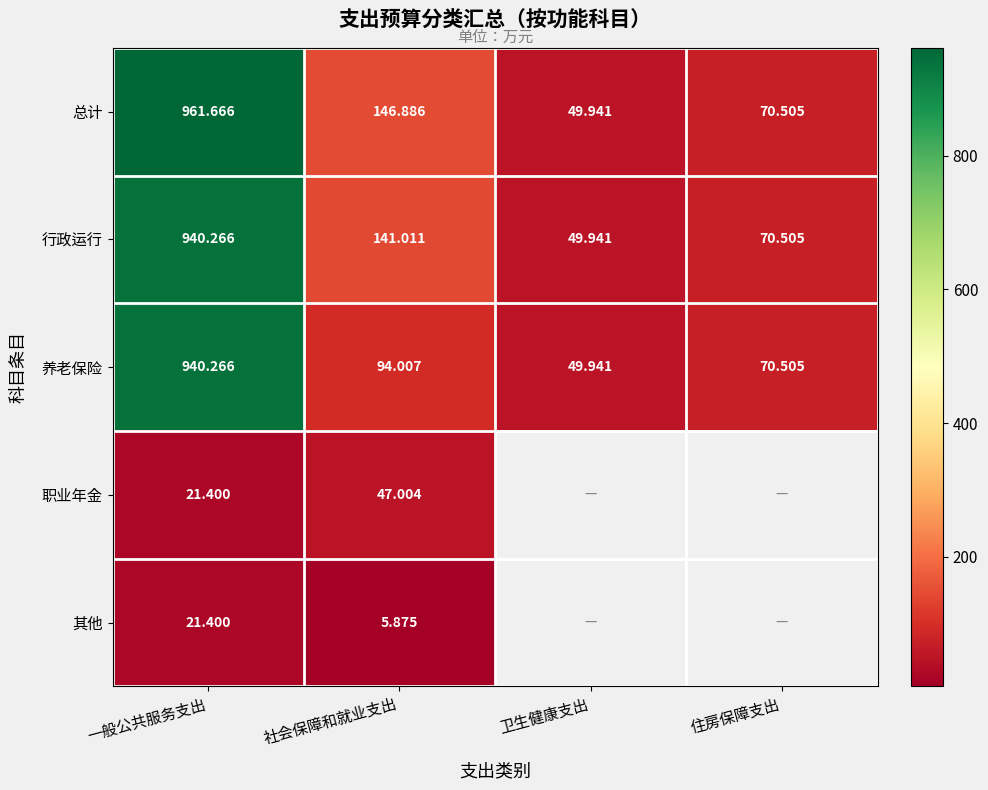

What is the spread (max minus min) of values at 一般公共服务支出?

940.3